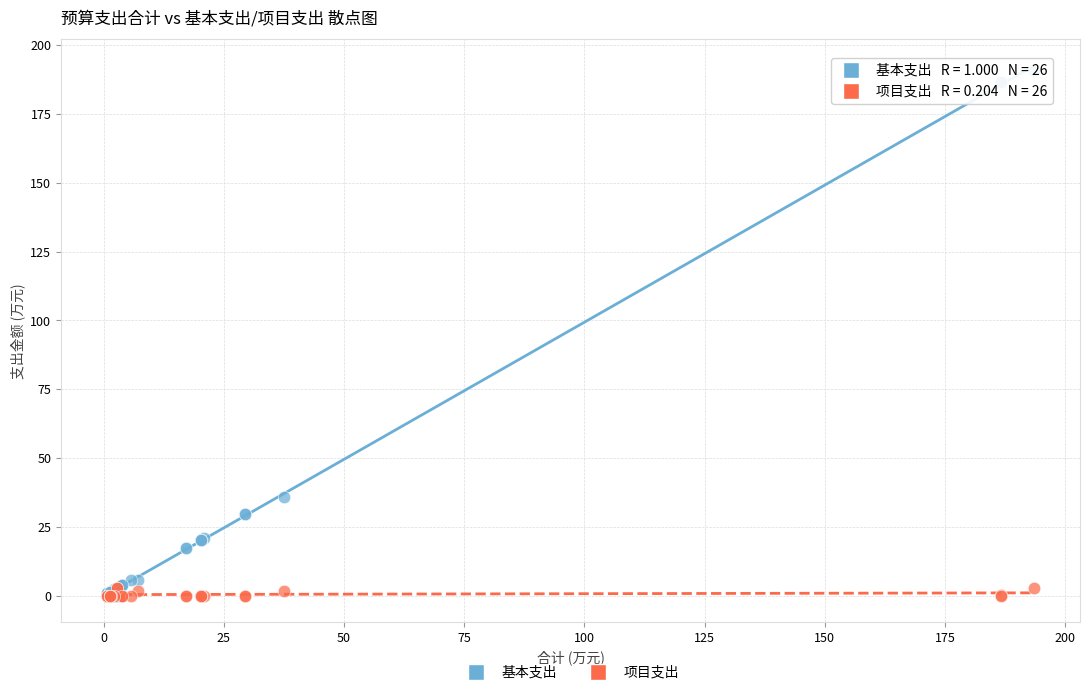

In the 基本支出 series, what Y value is closest to 95?

36.0